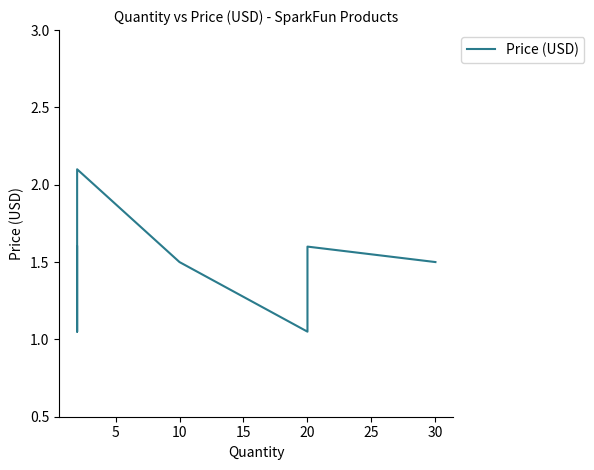

The value at 30 is 2.2. True or false?

False